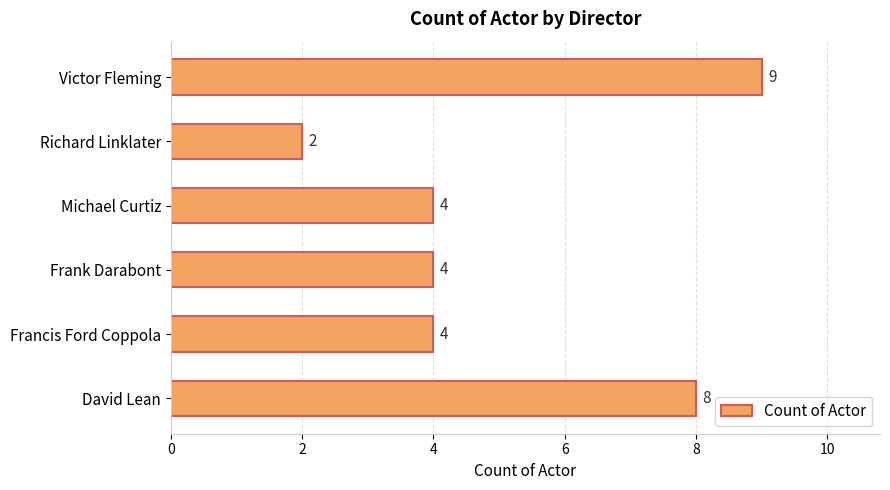

What is the sum of all values?

31